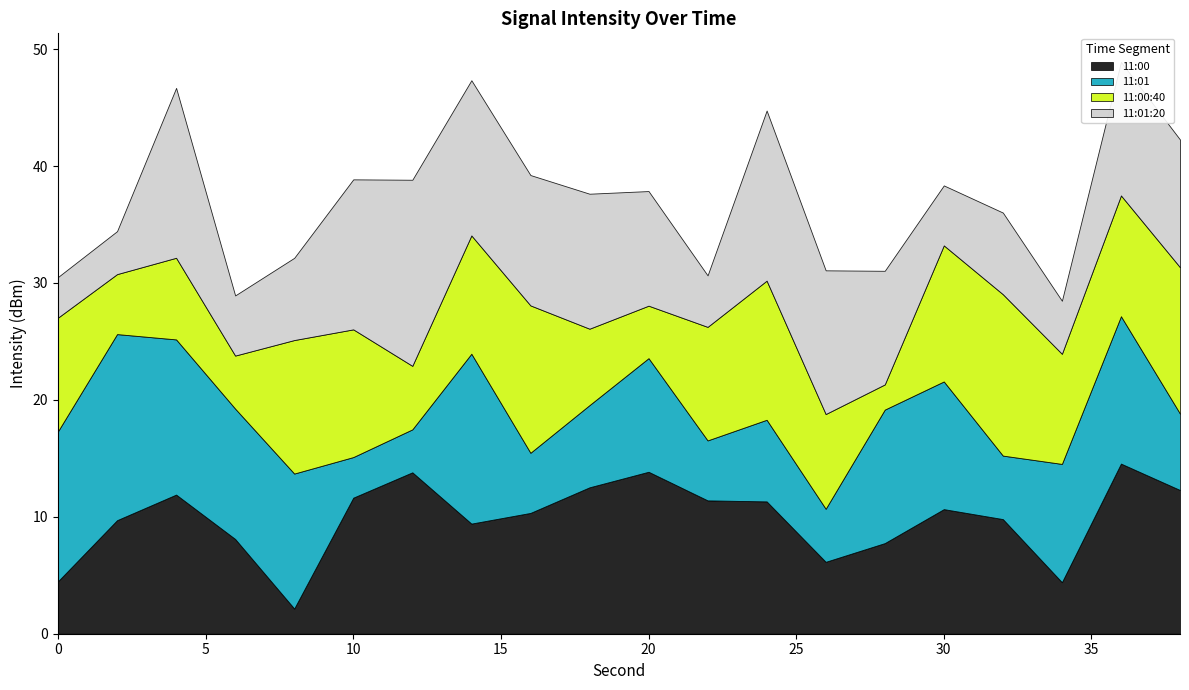

What are all the series names shown in the legend?

11:00, 11:01, 11:00:40, 11:01:20